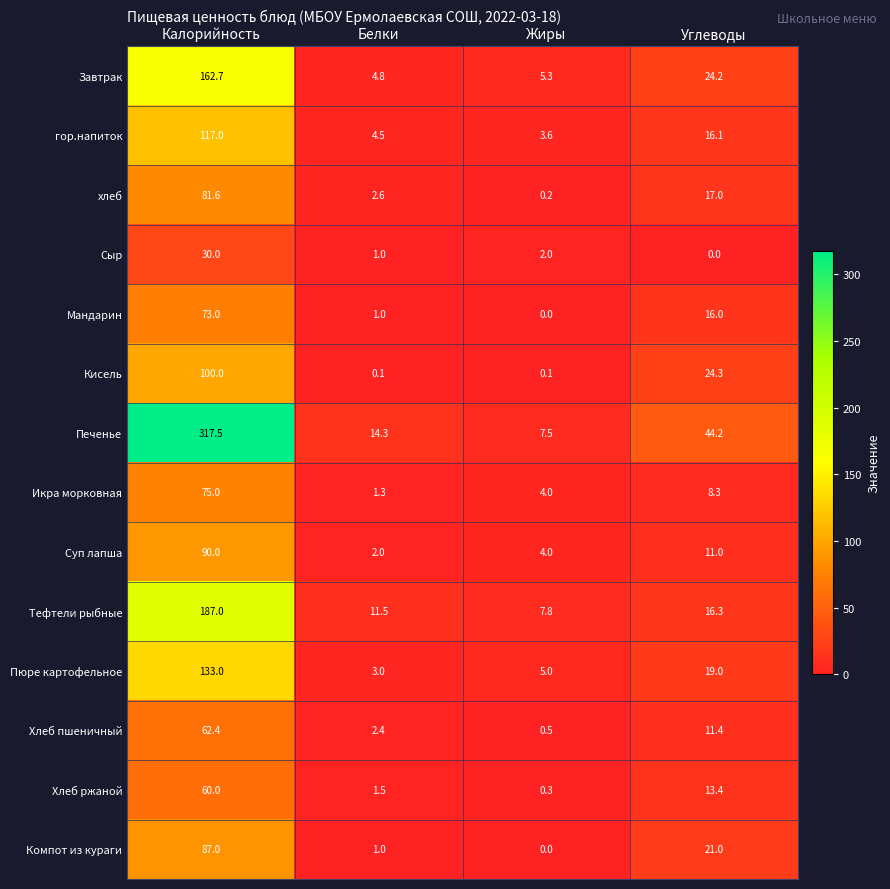

What is the difference between the highest and lowest values at Углеводы?

44.2